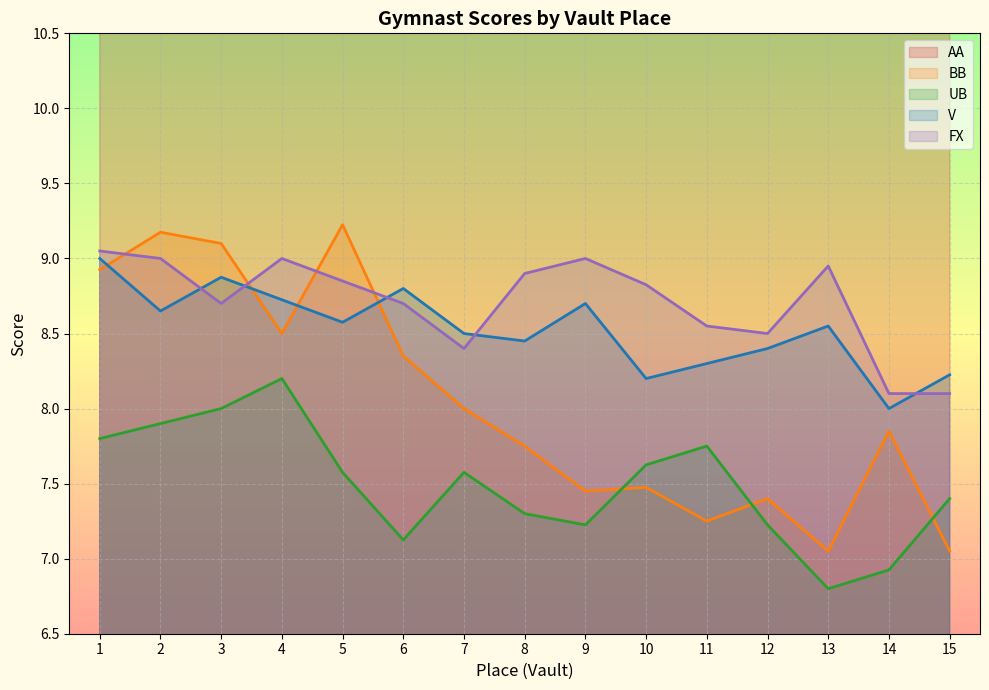

What is the difference between the maximum and minimum values in the FX series?

1.0